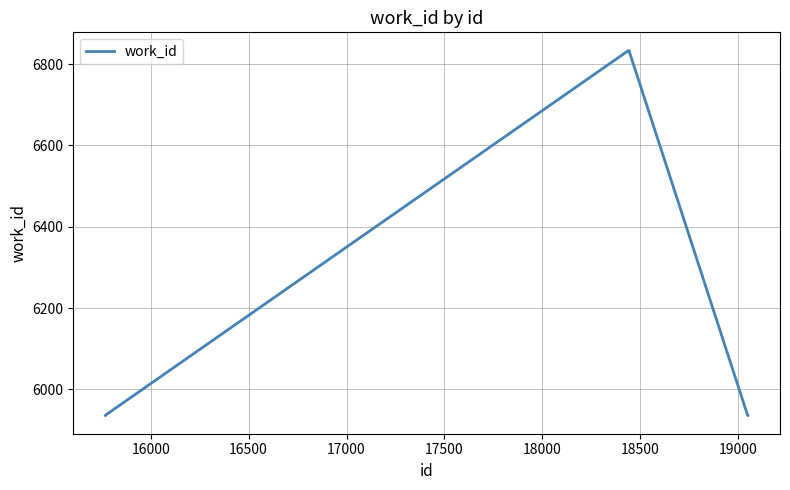

What is the sum of all values?

51077